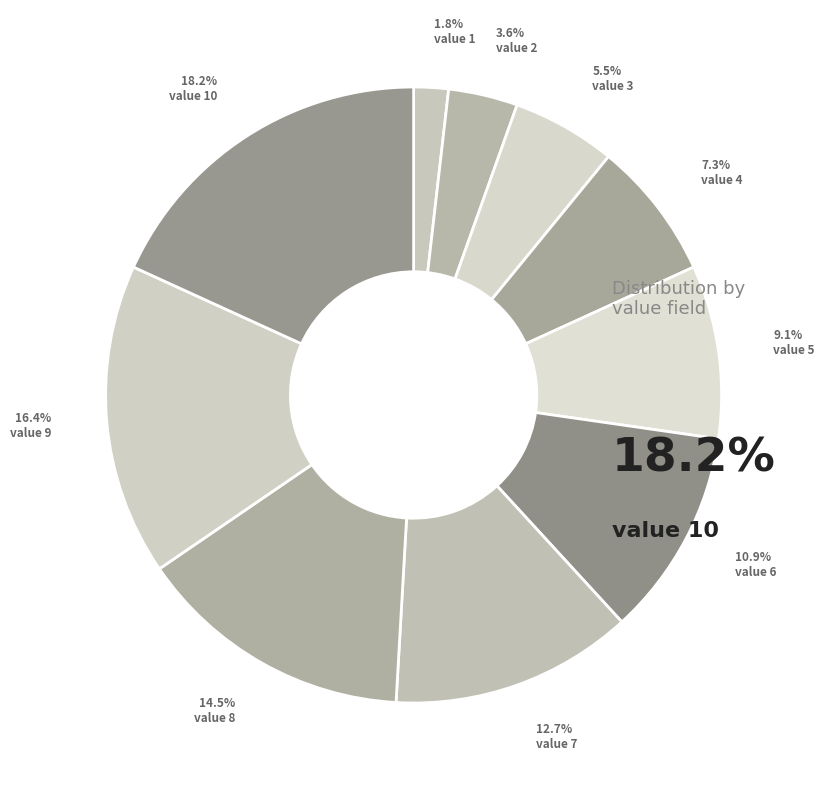

Count the number of slices in the pie.

10